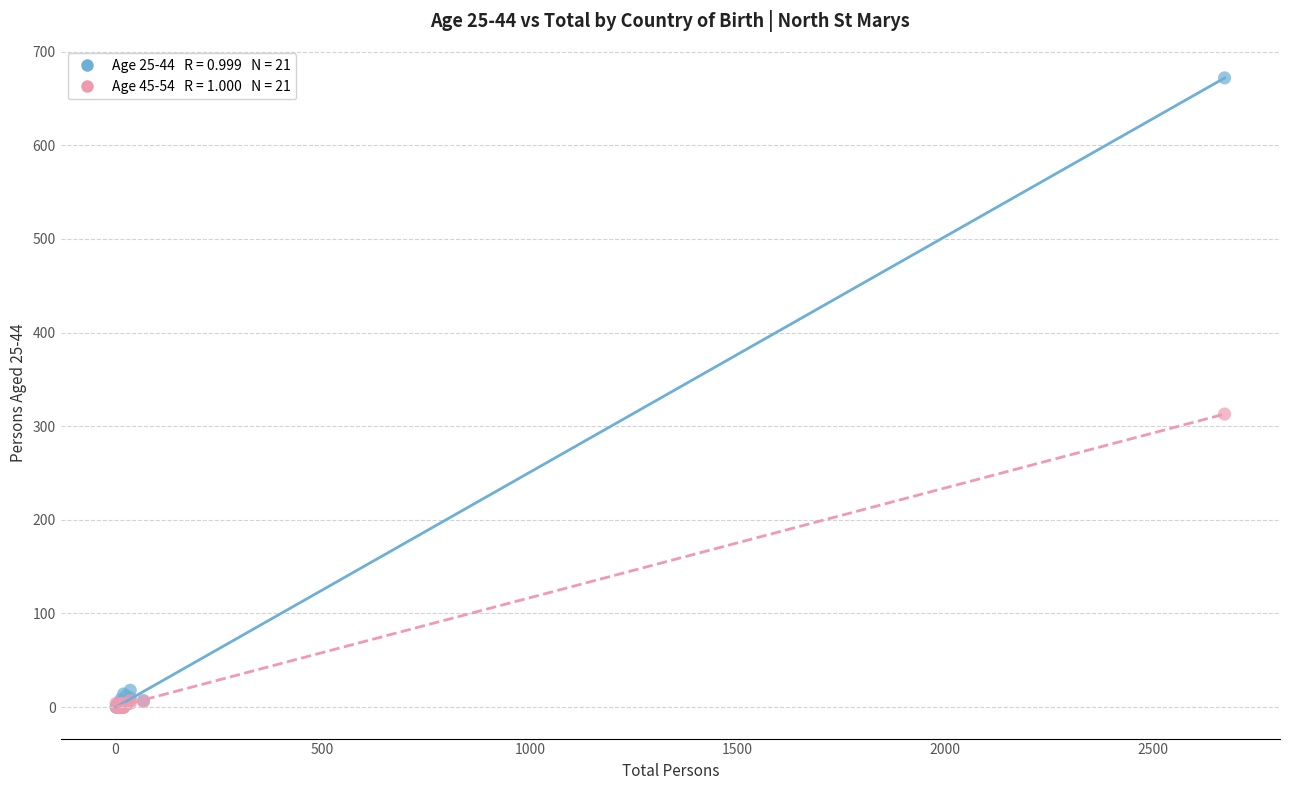

Across all series, what Y value is closest to 336?

313